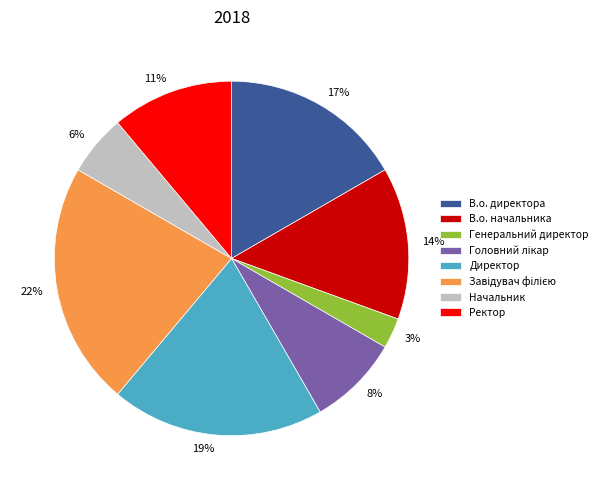

How many segments does this pie chart have?

8